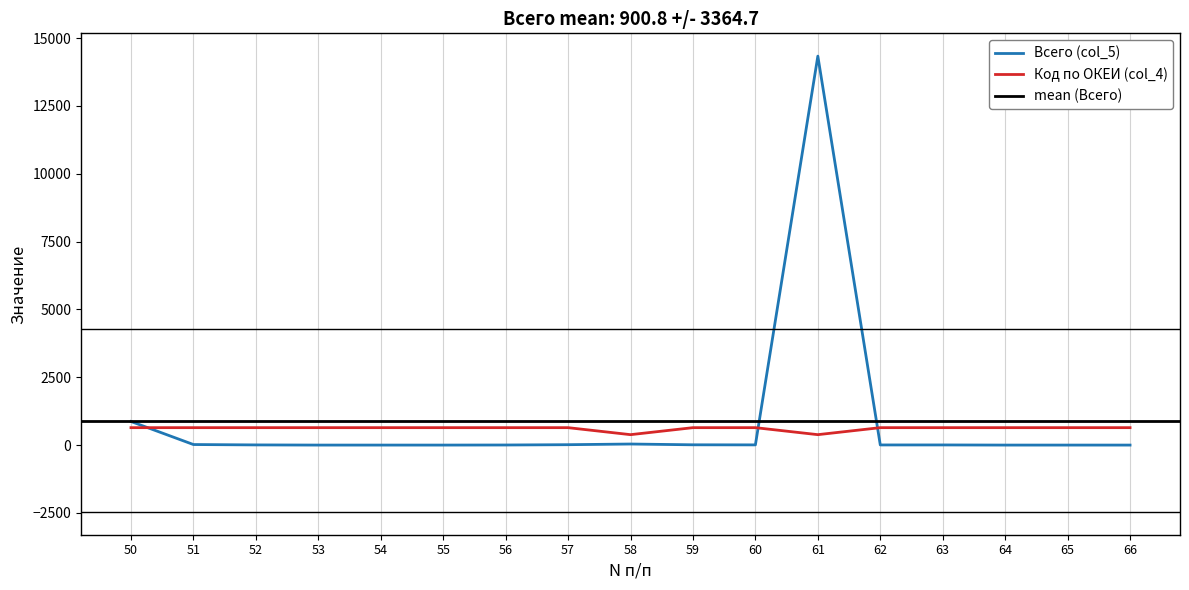

List the series in order of their overall mean, highest first.

Всего (col_5), Код по ОКЕИ (col_4)